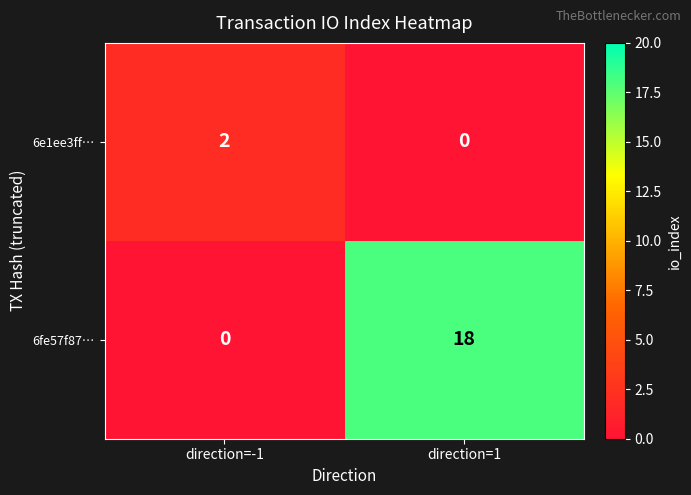

List the series in order of their overall mean, lowest first.

6e1ee3ff…, 6fe57f87…